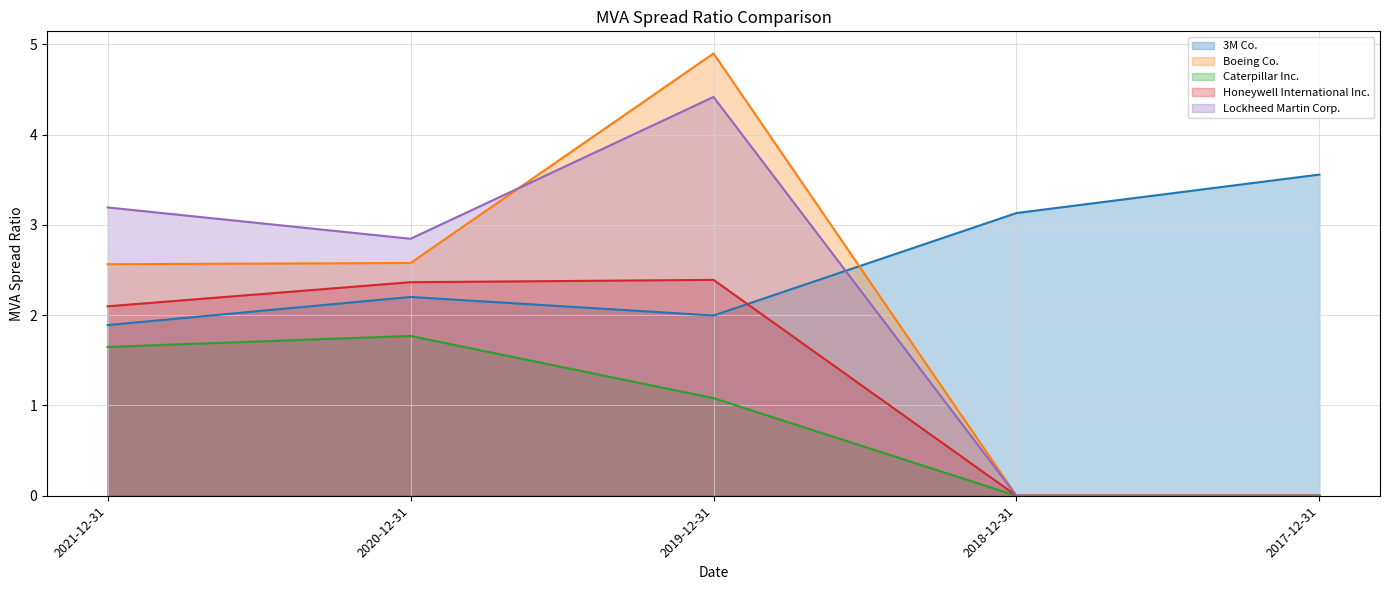

How many data points in Caterpillar Inc. are less than 1?

2